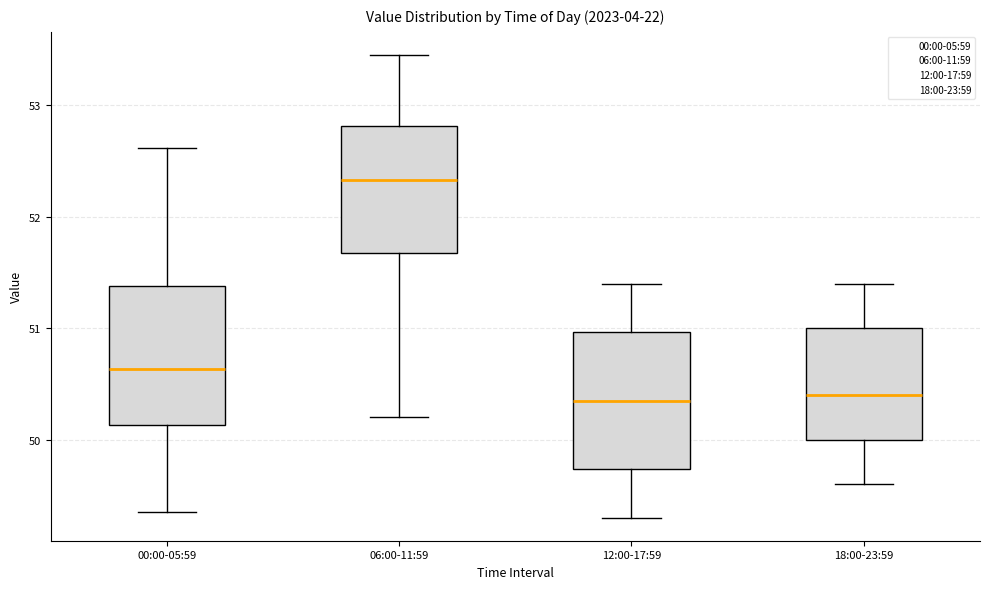

Reading left to right, read every box against the y-axis: the position of its median line, the range the box covers, and the ends of its whiskers. The values are not printed on the chart, so give them approximately, as read against the axis.

00:00-05:59: median 50.6, box 50.1 to 51.4, whiskers 49.4 to 52.6
06:00-11:59: median 52.3, box 51.7 to 52.8, whiskers 50.2 to 53.5
12:00-17:59: median 50.4, box 49.7 to 51.0, whiskers 49.3 to 51.4
18:00-23:59: median 50.4, box 50.0 to 51.0, whiskers 49.6 to 51.4